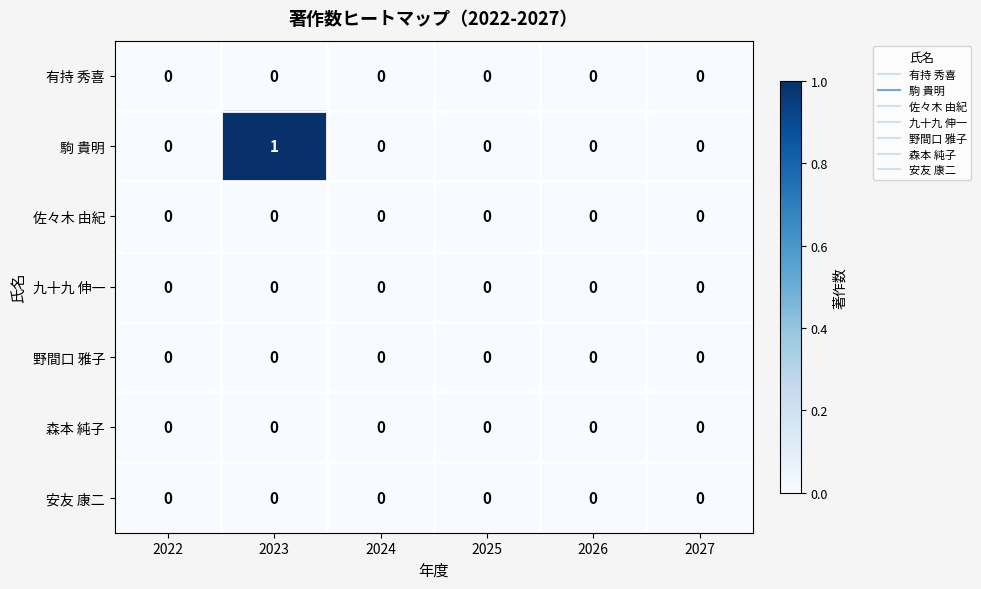

At which category is the sum across all series the highest?

2023